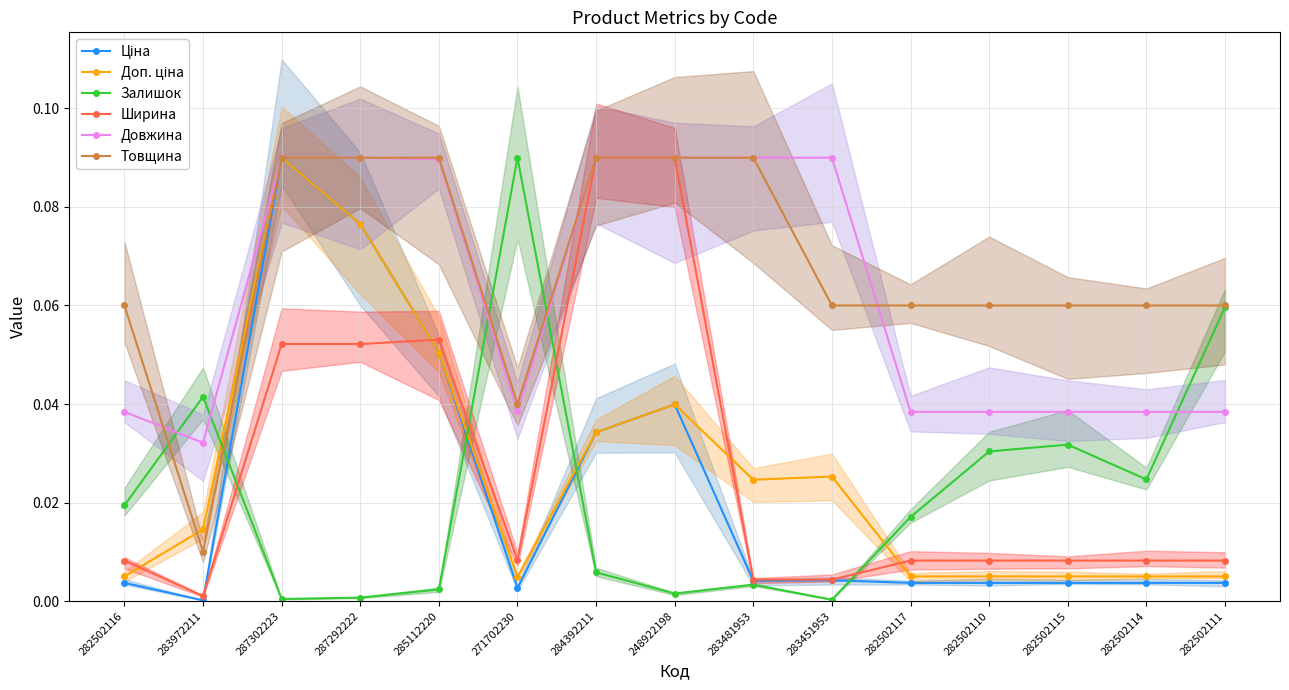

Reading left to right, list all the values displayed in this chart.

Ціна: 282502116=0.0	283972211=0.0	287302223=0.1	287292222=0.1	285112220=0.1	271702230=0.0	284392211=0.0	248922198=0.0	283481953=0.0	283451953=0.0	282502117=0.0	282502110=0.0	282502115=0.0	282502114=0.0	282502111=0.0
Доп. ціна: 282502116=0.0	283972211=0.0	287302223=0.1	287292222=0.1	285112220=0.1	271702230=0.0	284392211=0.0	248922198=0.0	283481953=0.0	283451953=0.0	282502117=0.0	282502110=0.0	282502115=0.0	282502114=0.0	282502111=0.0
Залишок: 282502116=0.0	283972211=0.0	287302223=0.0	287292222=0.0	285112220=0.0	271702230=0.1	284392211=0.0	248922198=0.0	283481953=0.0	283451953=0.0	282502117=0.0	282502110=0.0	282502115=0.0	282502114=0.0	282502111=0.1
Ширина: 282502116=0.0	283972211=0.0	287302223=0.1	287292222=0.1	285112220=0.1	271702230=0.0	284392211=0.1	248922198=0.1	283481953=0.0	283451953=0.0	282502117=0.0	282502110=0.0	282502115=0.0	282502114=0.0	282502111=0.0
Довжина: 282502116=0.0	283972211=0.0	287302223=0.1	287292222=0.1	285112220=0.1	271702230=0.0	284392211=0.1	248922198=0.1	283481953=0.1	283451953=0.1	282502117=0.0	282502110=0.0	282502115=0.0	282502114=0.0	282502111=0.0
Товщина: 282502116=0.1	283972211=0.0	287302223=0.1	287292222=0.1	285112220=0.1	271702230=0.0	284392211=0.1	248922198=0.1	283481953=0.1	283451953=0.1	282502117=0.1	282502110=0.1	282502115=0.1	282502114=0.1	282502111=0.1